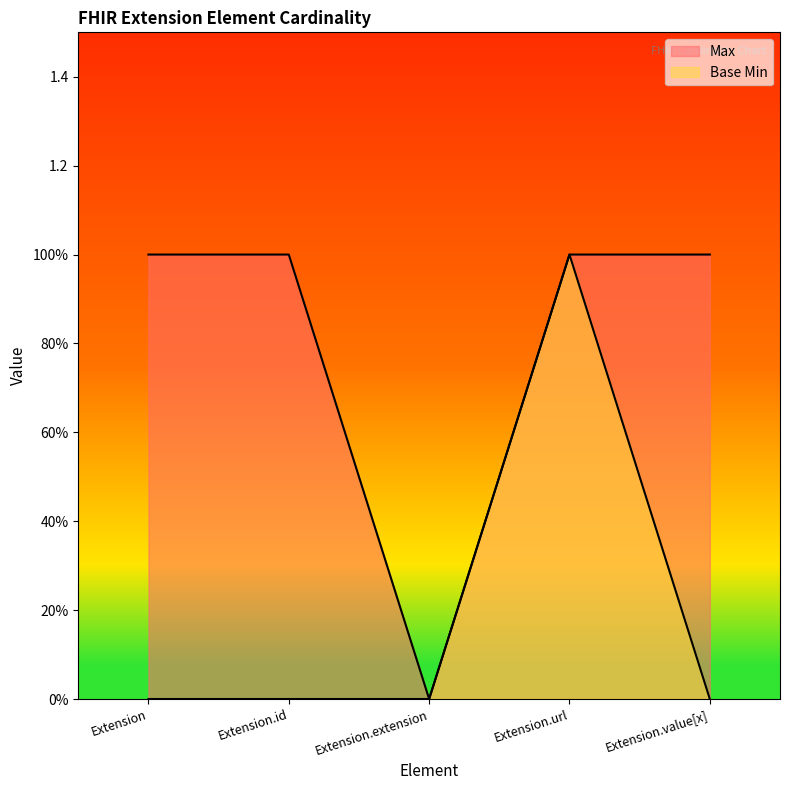

True or false: Max and Base Min cross at least once.

False